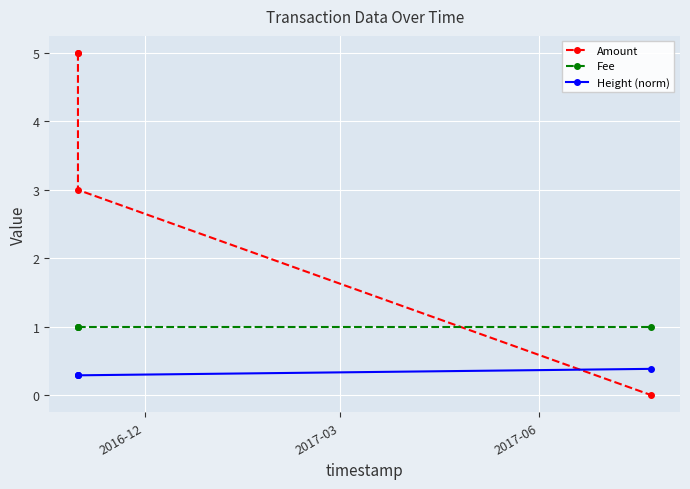

Which series has the widest spread of values?

Amount